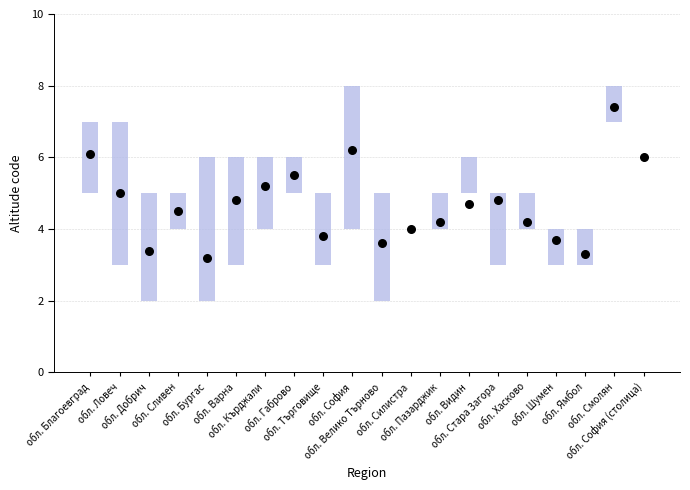

What is the change in value from обл. Видин to обл. София (столица)?

+1.3